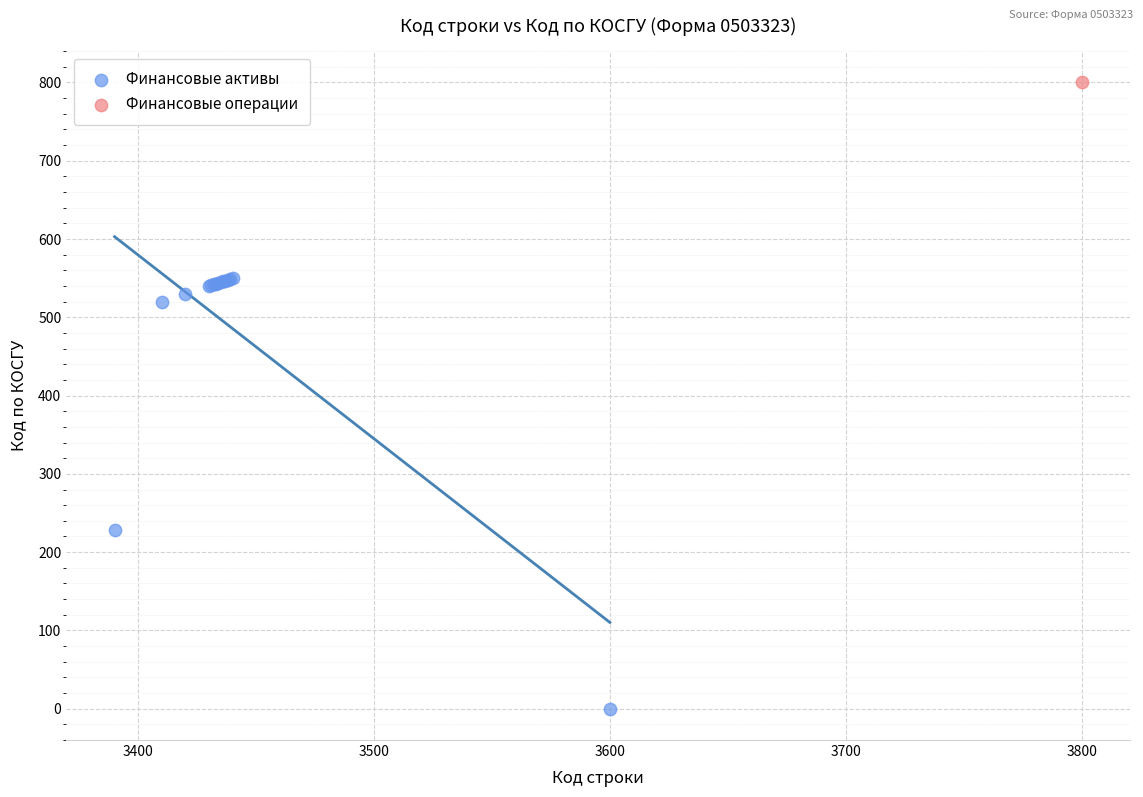

What are all the series names shown in the legend?

Финансовые активы, Финансовые операции